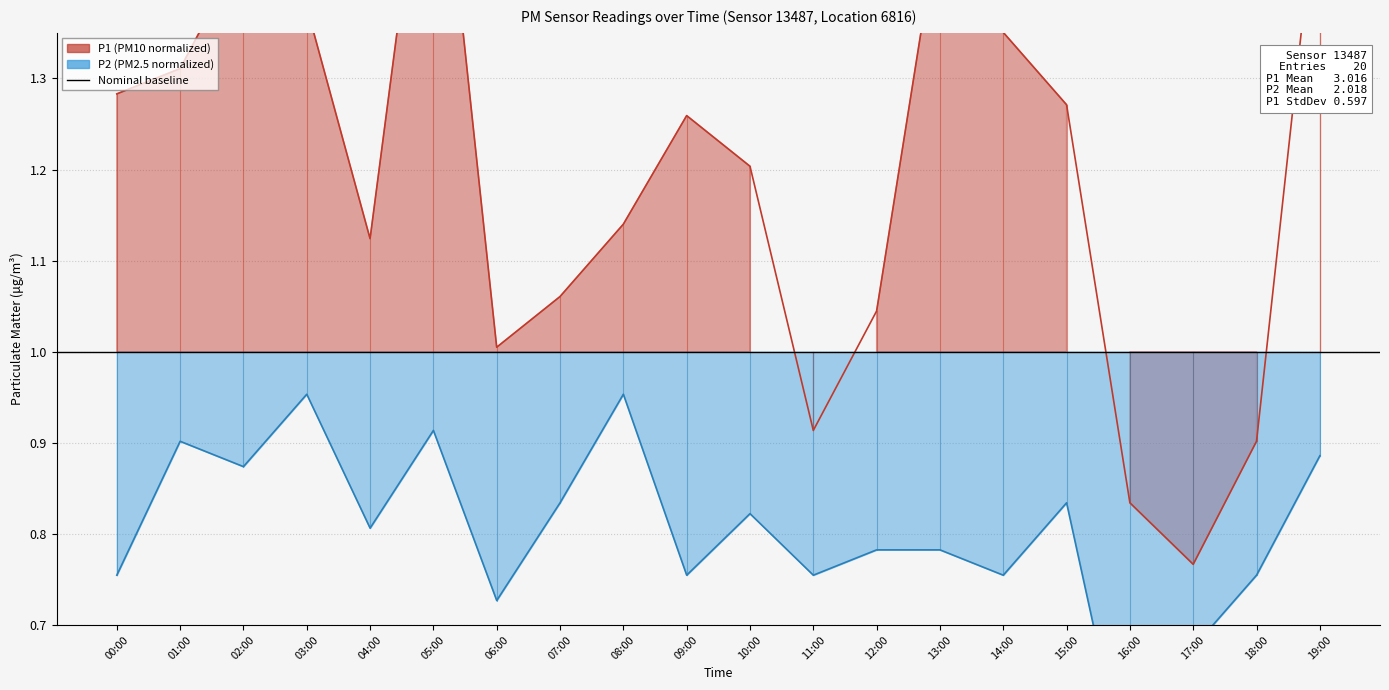

Does the chart display data point markers on the line(s)?

No